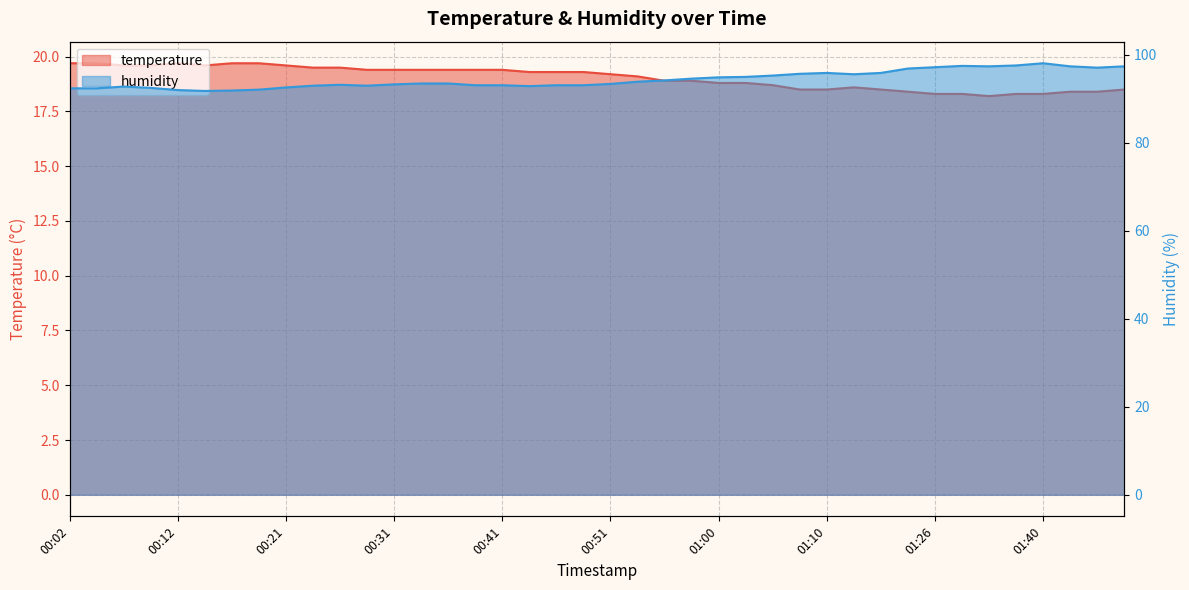

Reading left to right, list all the values displayed in this chart.

temperature: 00:02=19.7	00:04=19.7	00:07=19.6	00:09=19.6	00:12=19.7	00:14=19.6	00:16=19.7	00:19=19.7	00:21=19.6	00:24=19.5	00:26=19.5	00:29=19.4	00:31=19.4	00:33=19.4	00:36=19.4	00:38=19.4	00:41=19.4	00:43=19.3	00:46=19.3	00:48=19.3	00:51=19.2	00:53=19.1	00:55=18.9	00:58=18.9	01:00=18.8	01:03=18.8	01:05=18.7	01:08=18.5	01:10=18.5	01:13=18.6	01:15=18.5	01:23=18.4	01:26=18.3	01:29=18.3	01:31=18.2	01:38=18.3	01:40=18.3	01:42=18.4	01:45=18.4	01:48=18.5
humidity: 00:02=92.4	00:04=92.4	00:07=92.8	00:09=92.5	00:12=92.0	00:14=91.8	00:16=91.9	00:19=92.1	00:21=92.6	00:24=93.0	00:26=93.2	00:29=93.0	00:31=93.3	00:33=93.5	00:36=93.5	00:38=93.1	00:41=93.1	00:43=92.9	00:46=93.1	00:48=93.1	00:51=93.4	00:53=93.9	00:55=94.2	00:58=94.6	01:00=94.9	01:03=95.0	01:05=95.3	01:08=95.7	01:10=95.9	01:13=95.6	01:15=95.9	01:23=96.9	01:26=97.2	01:29=97.5	01:31=97.4	01:38=97.6	01:40=98.1	01:42=97.4	01:45=97.1	01:48=97.4